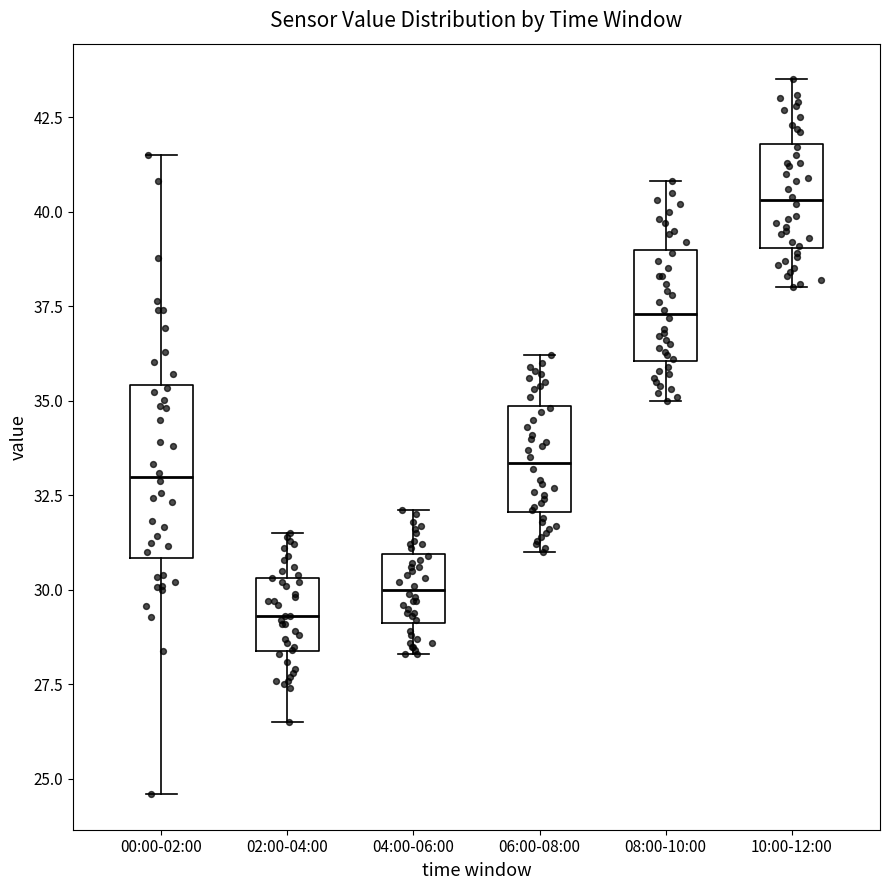

Comparing the boxes themselves (not the whiskers), which one is the tallest?

00:00-02:00